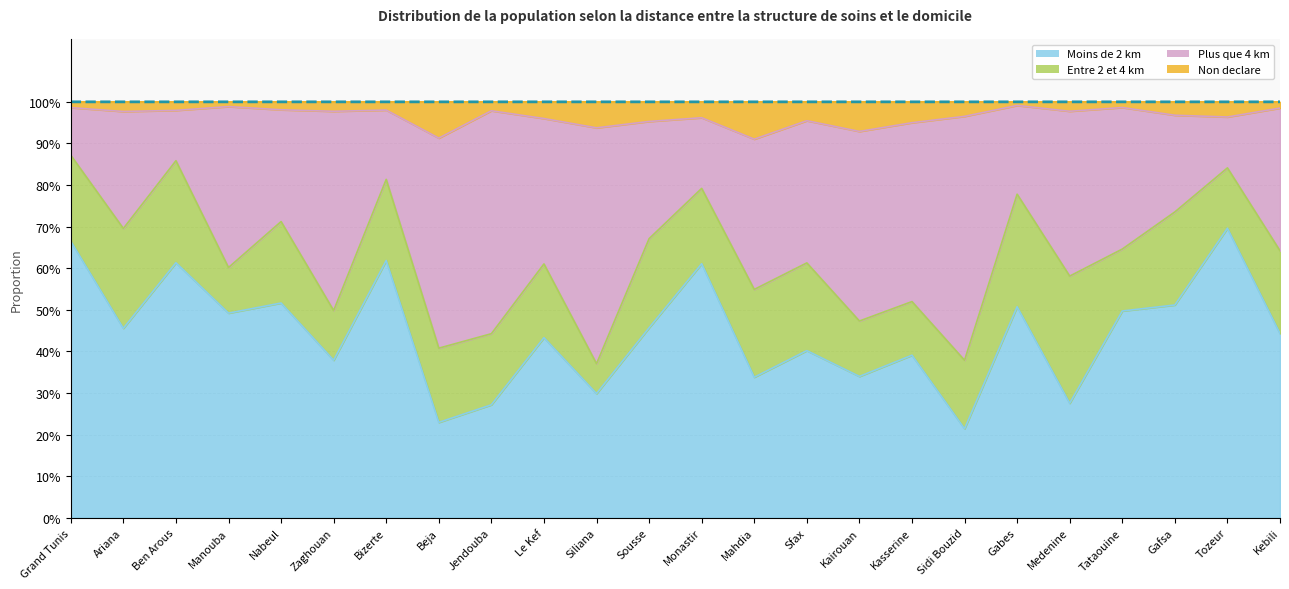

Does the chart display data point markers on the line(s)?

No